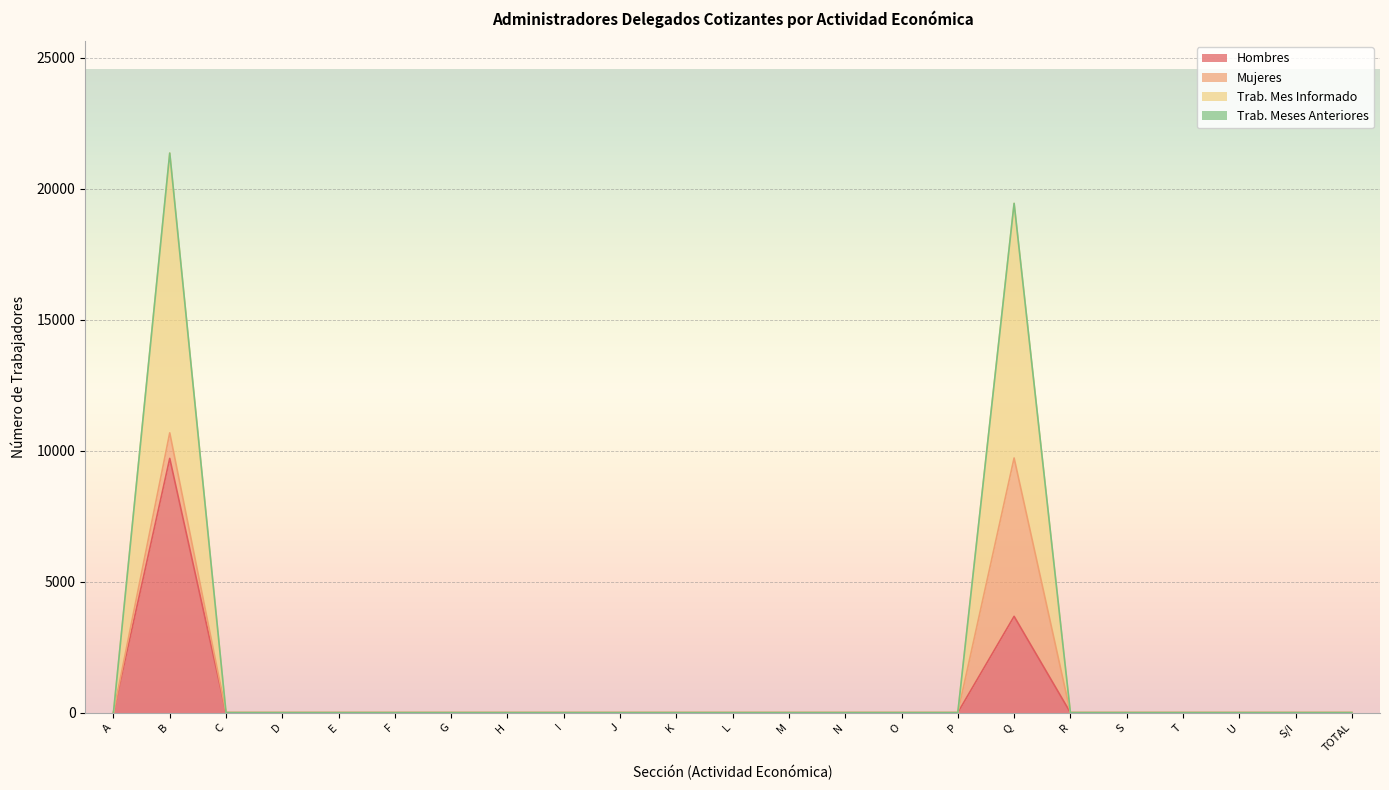

What position from the right is B?

22